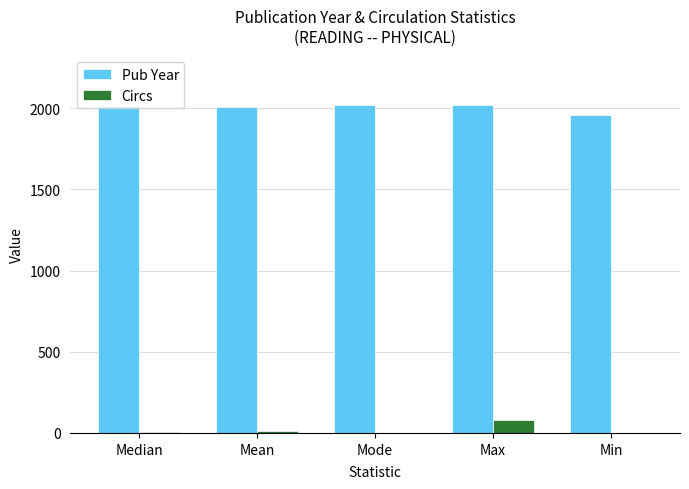

Which series has the largest total across all categories?

Pub Year